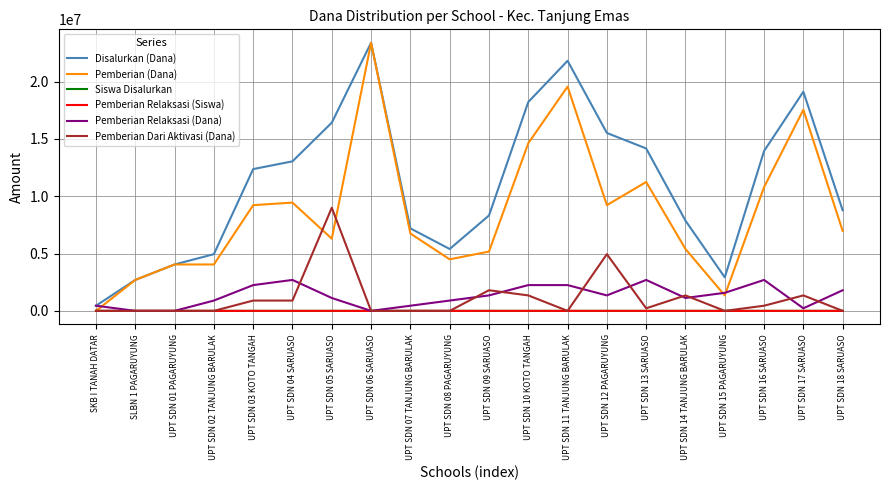

At which category is the sum across all series the highest?

UPT SDN 06 SARUASO